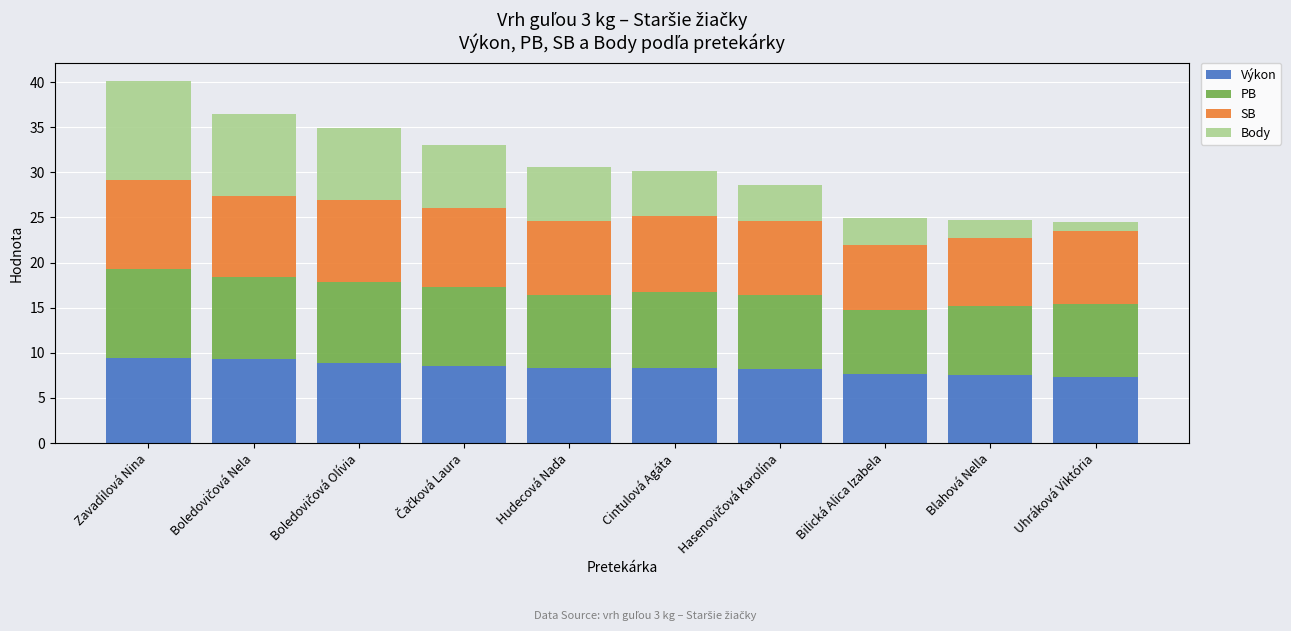

At which category is the sum across all series the highest?

Zavadilová Nina